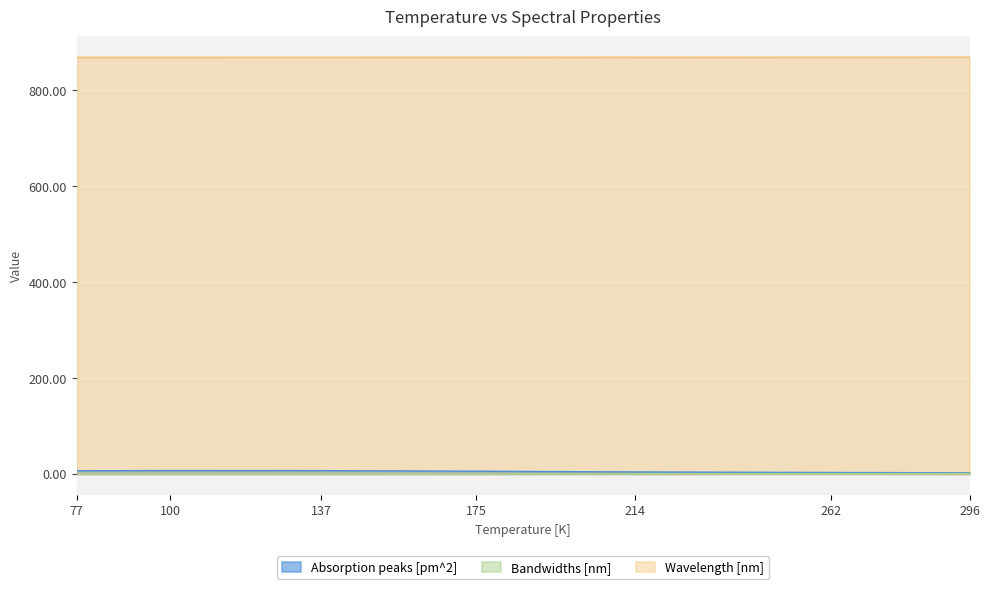

True or false: Absorption peaks [pm^2] and Wavelength [nm] cross at least once.

False